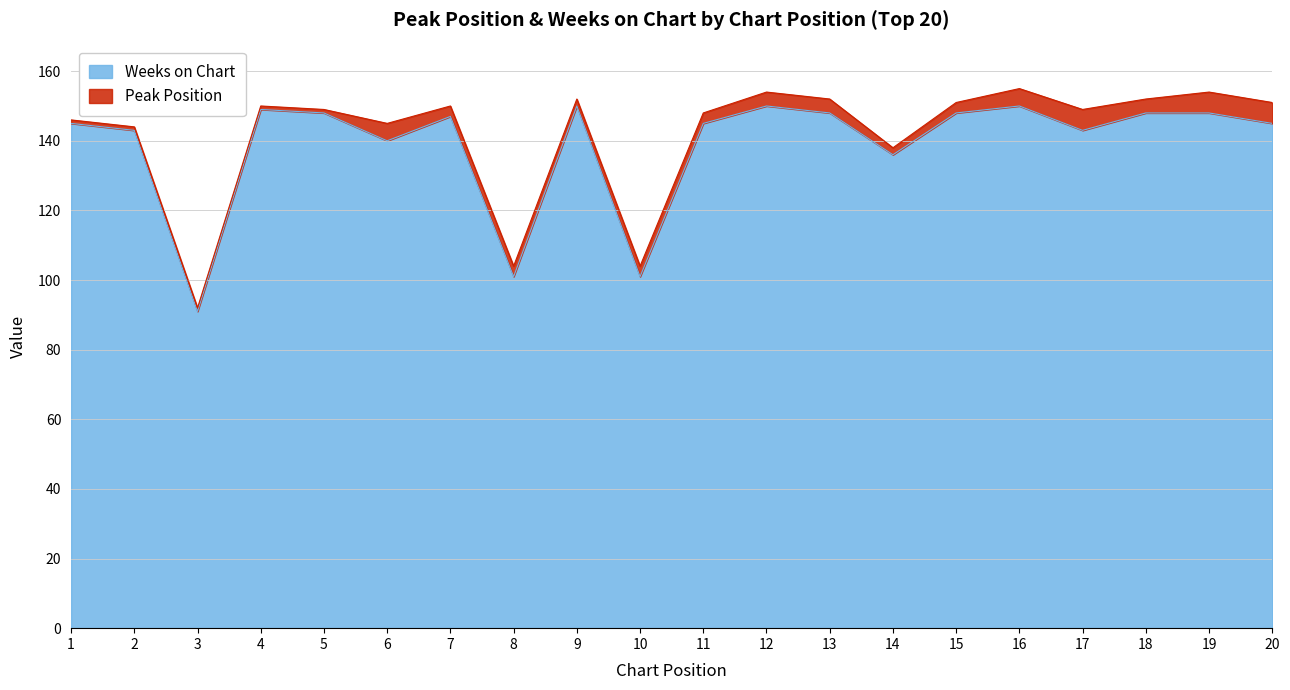

The chart shows a value of 150 at 12. True or false?

True